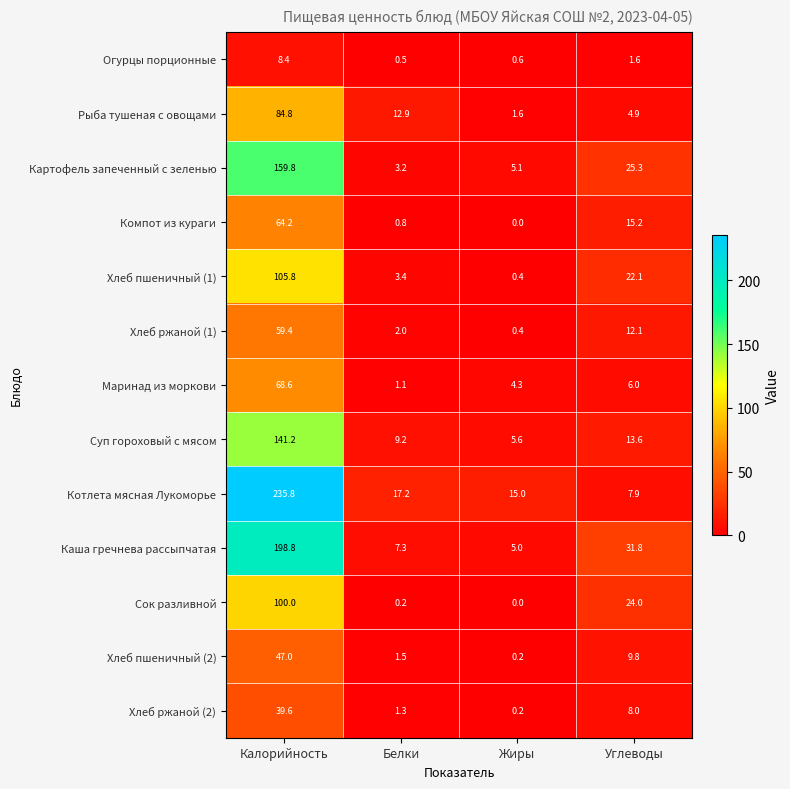

What is the total value across all series at Углеводы?

182.3